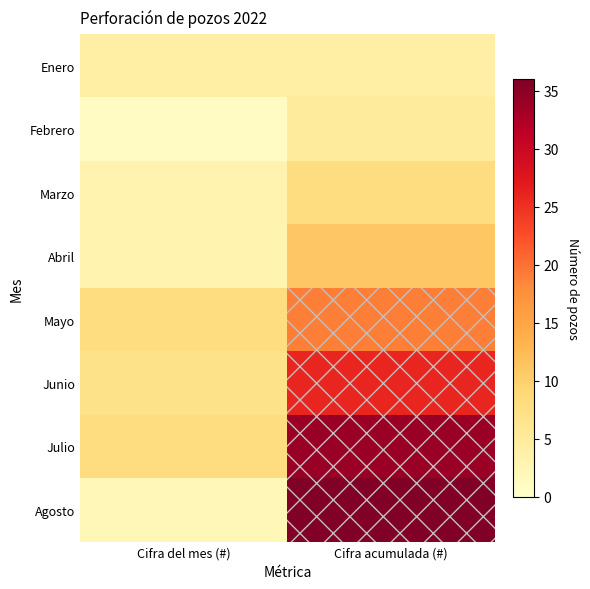

What is the difference between the highest and lowest values at Cifra del mes (#)?

7